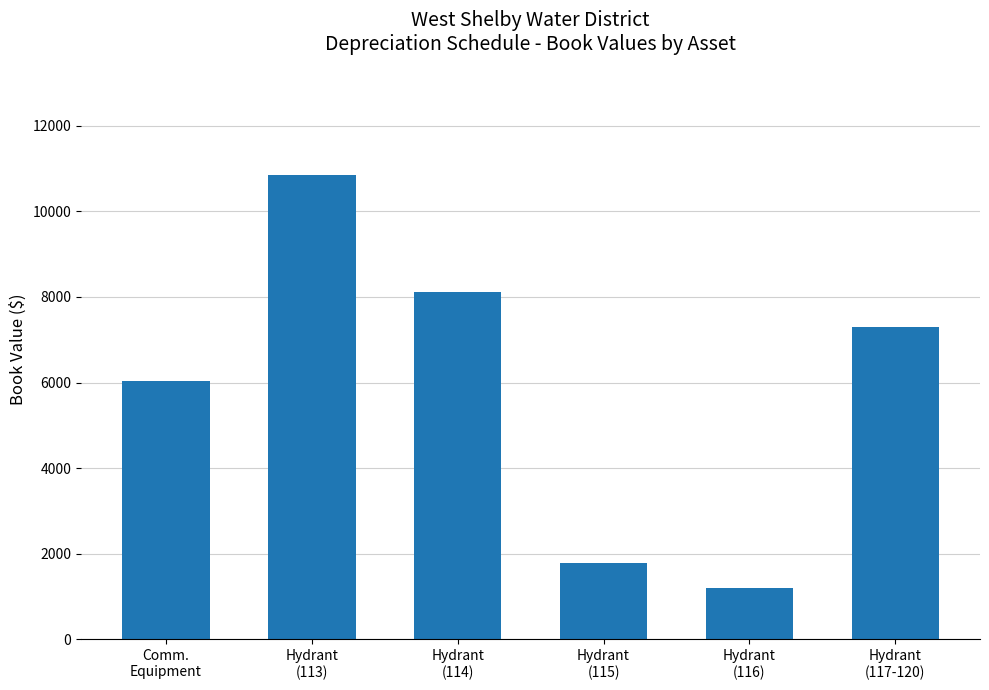

List the labels in order of value, smallest first.

Hydrant
(116), Hydrant
(115), Comm.
Equipment, Hydrant
(117-120), Hydrant
(114), Hydrant
(113)